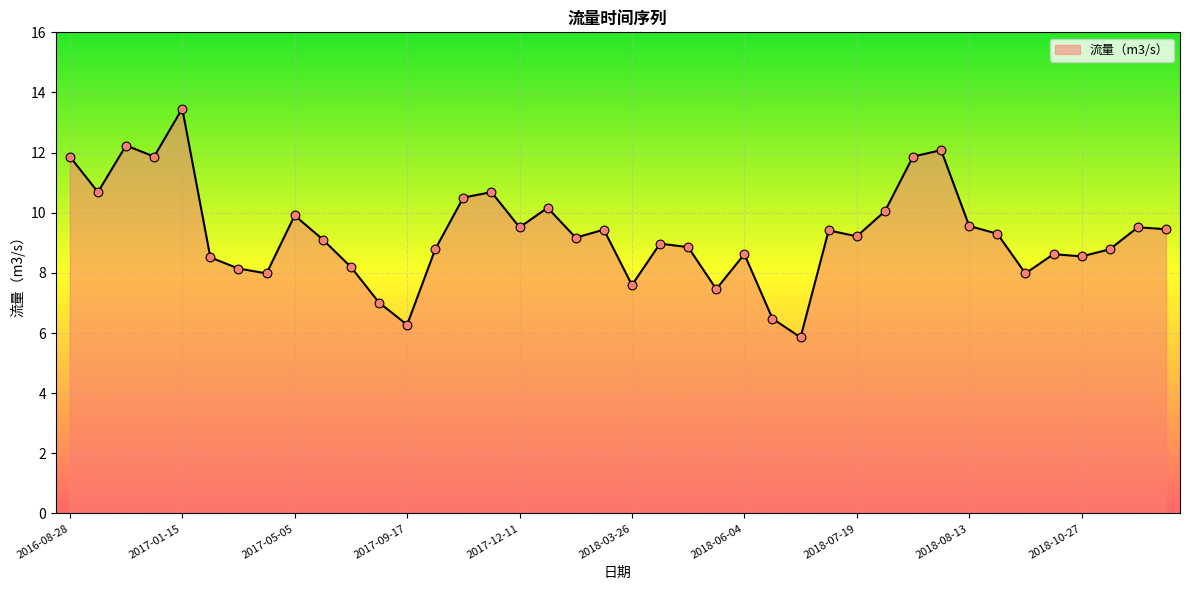

What is the maximum value shown in the chart?

13.5